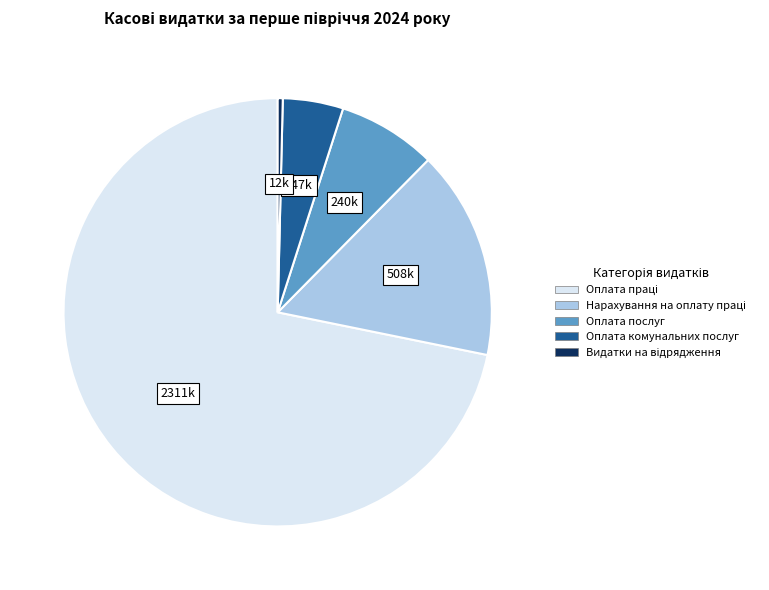

Is there a majority slice in this chart?

Yes